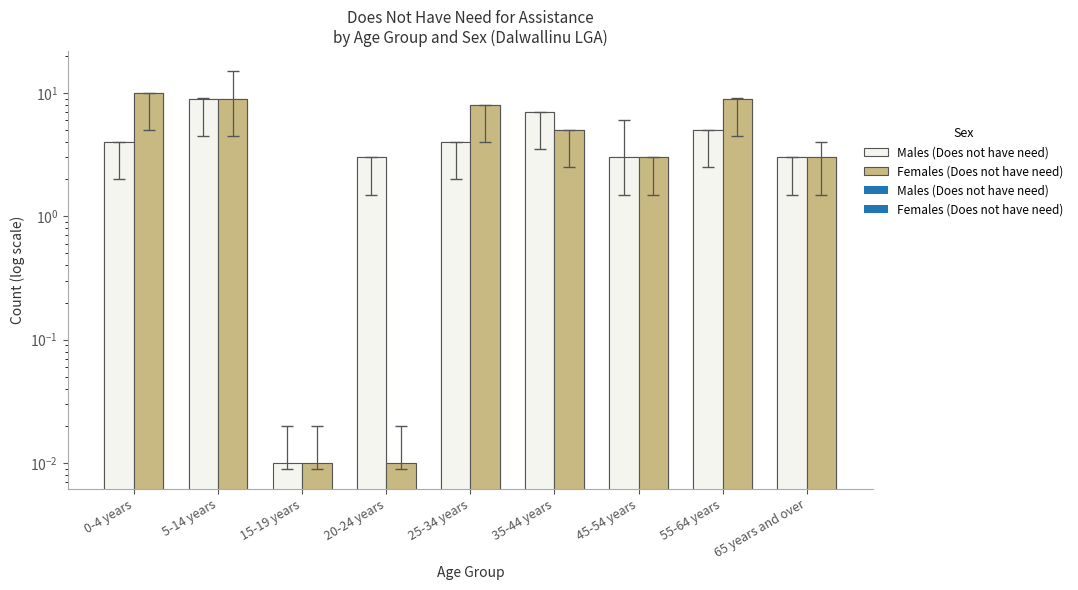

Is it true that Males (Does not have need) equals 5 at 65 years and over?

False